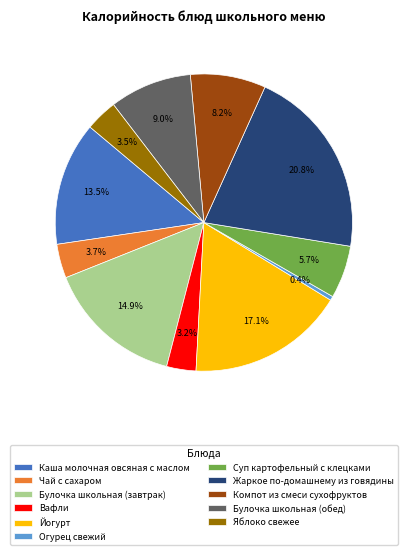

Combined, do Огурец свежий and Йогурт account for over 50%?

No